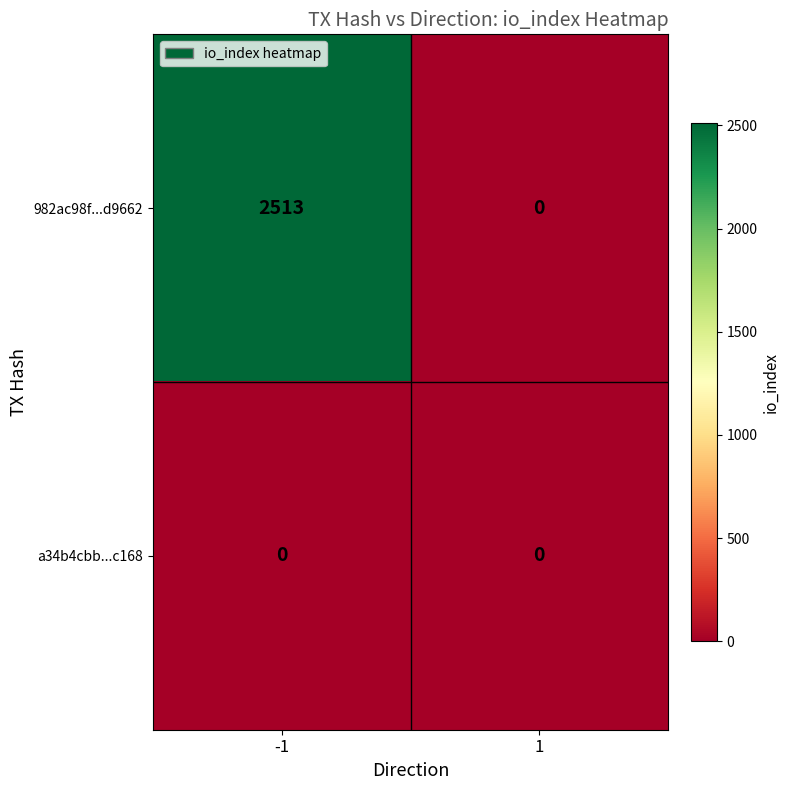

At how many categories does at least one series exceed 91?

1